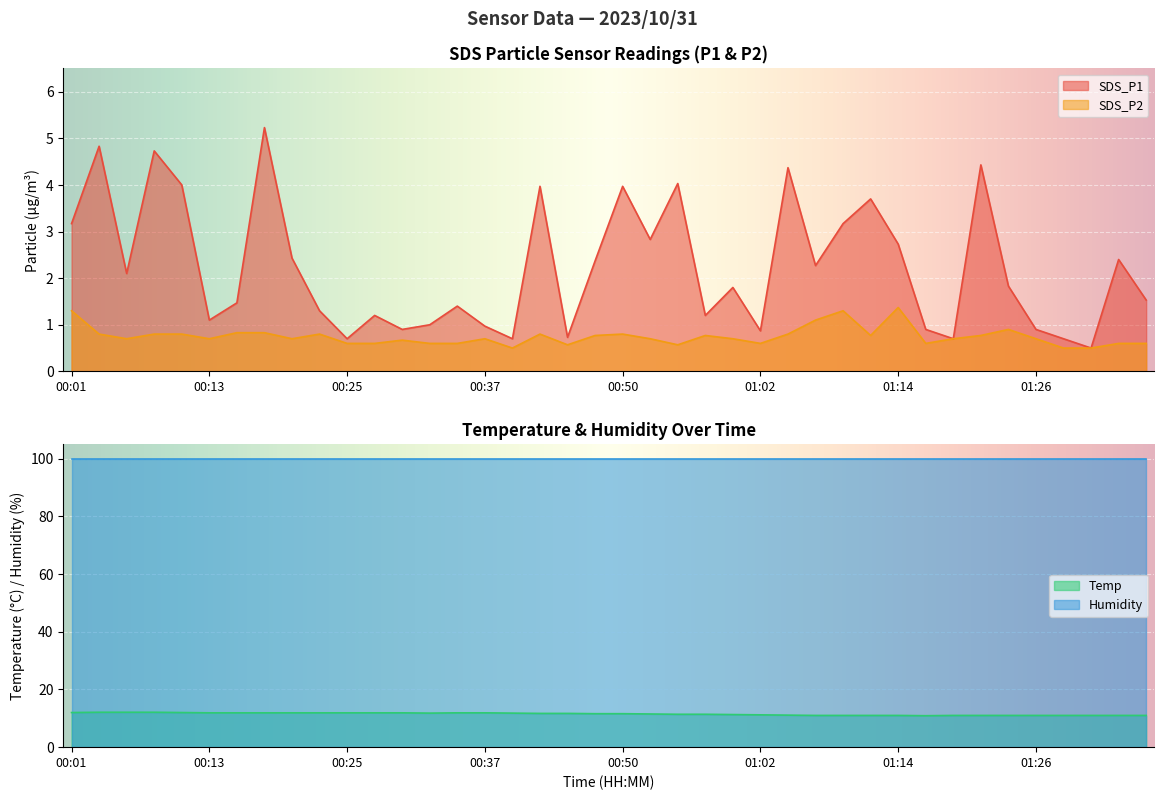

What is the label of the 20th point from the left?

00:47